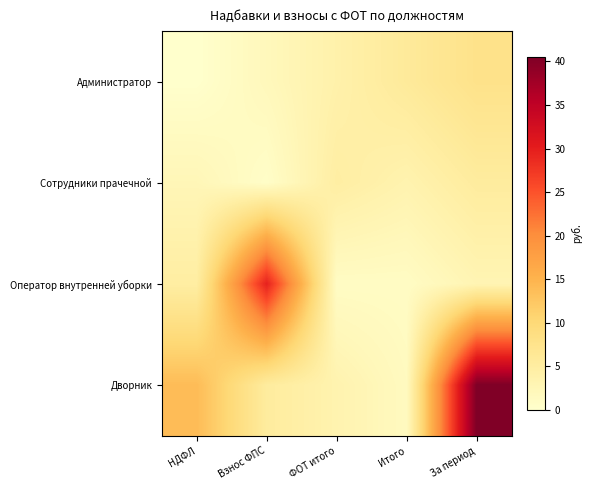

Which series has the widest spread of values?

Дворник